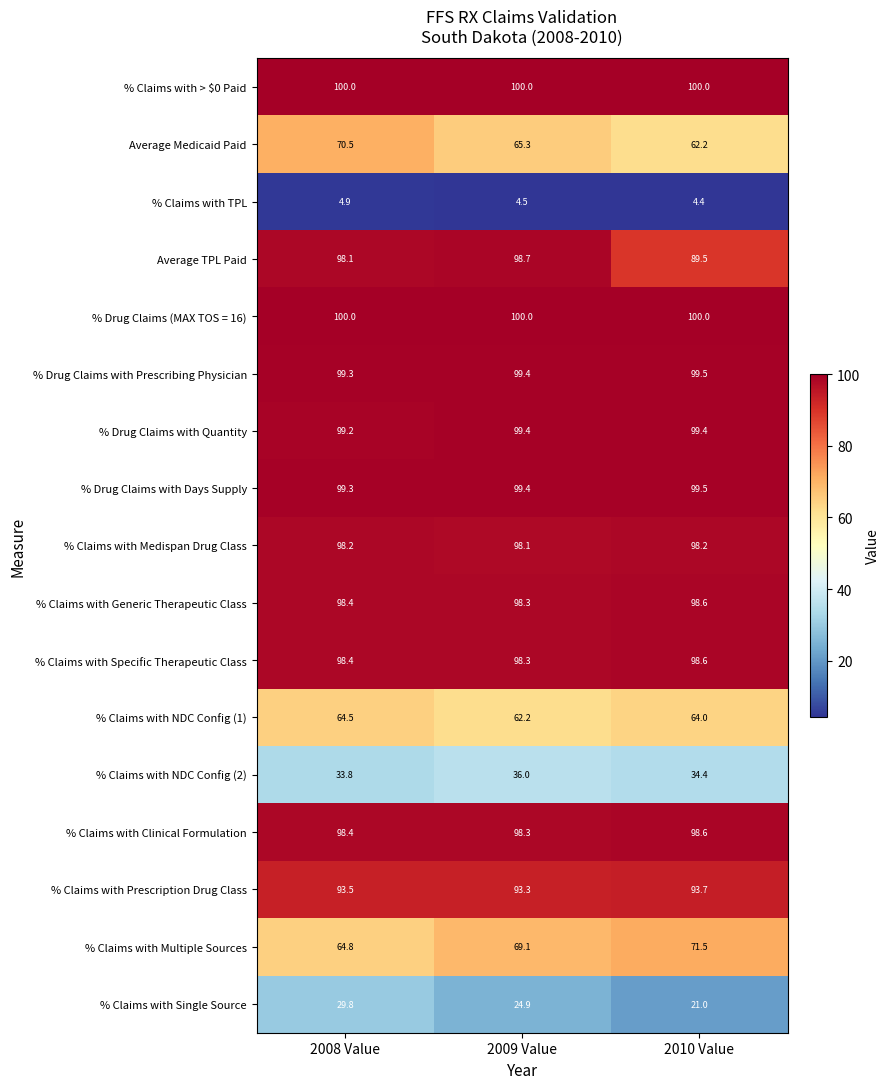

What is the average value of the % Drug Claims with Days Supply series?

99.4